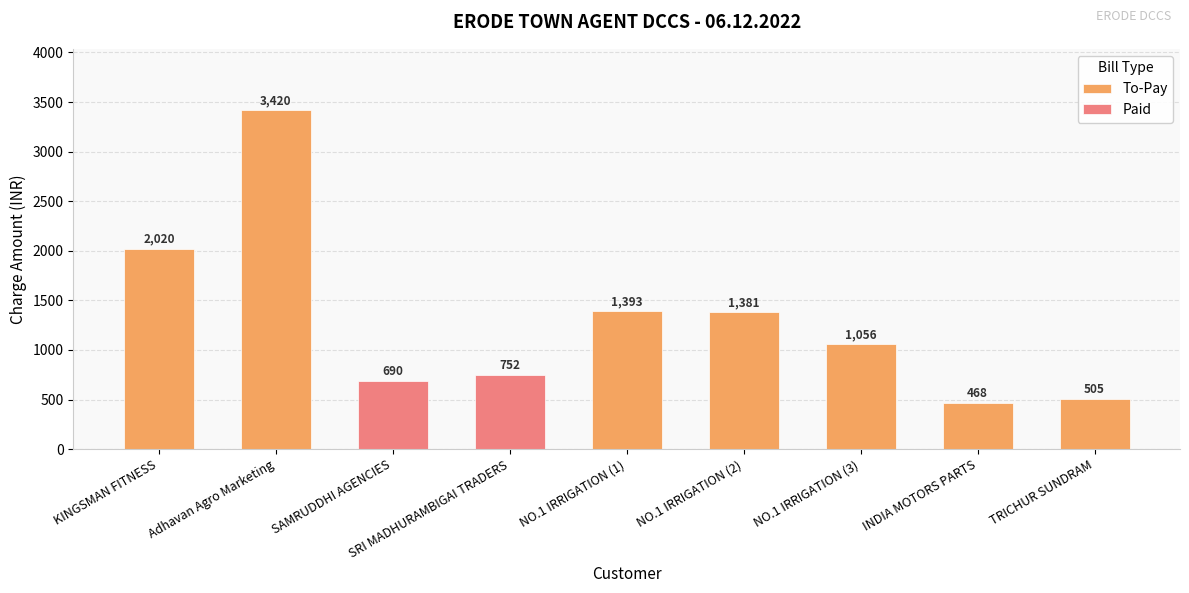

List the labels in order of value, smallest first.

INDIA MOTORS PARTS, TRICHUR SUNDRAM, SAMRUDDHI AGENCIES, SRI MADHURAMBIGAI TRADERS, NO.1 IRRIGATION (3), NO.1 IRRIGATION (2), NO.1 IRRIGATION (1), KINGSMAN FITNESS, Adhavan Agro Marketing